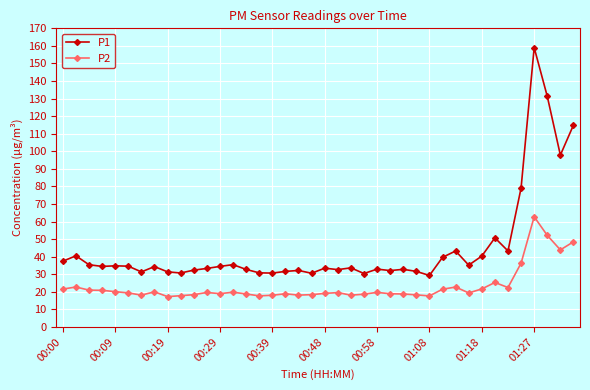

What are all the series names shown in the legend?

P1, P2